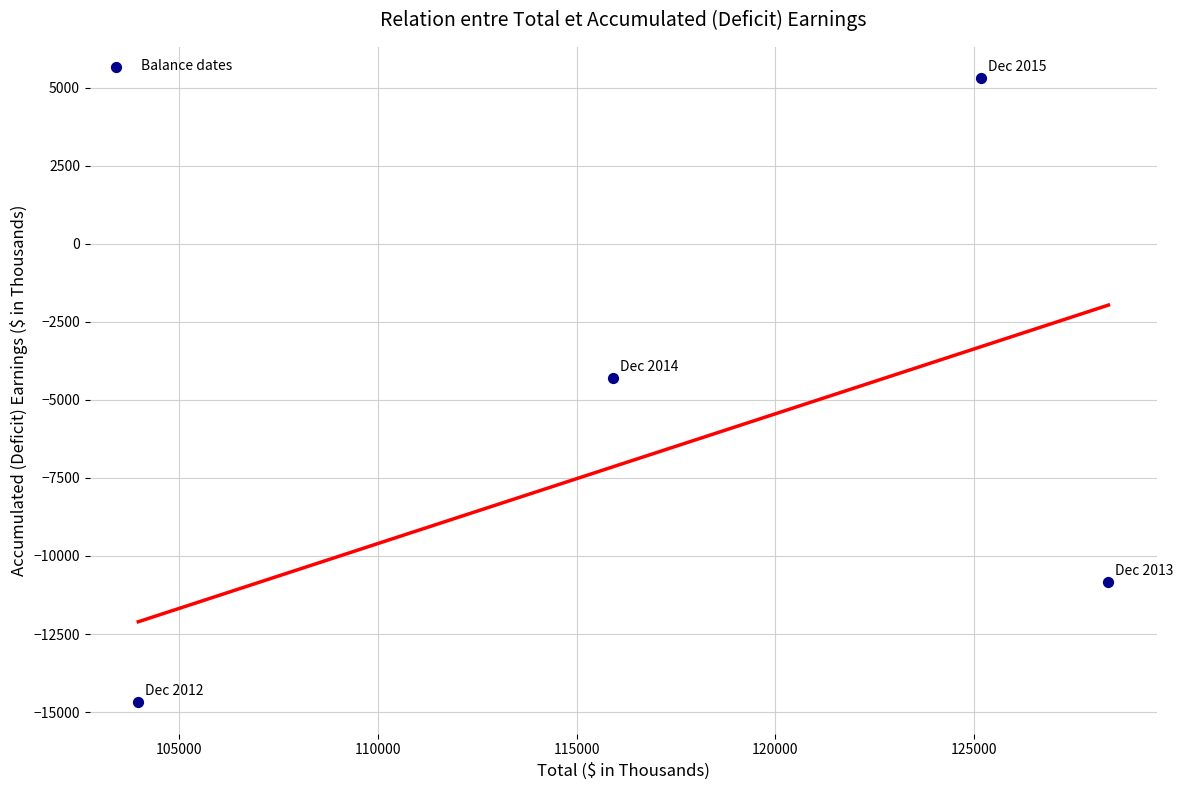

What Y value in the scatter plot is closest to -4693?

-4306